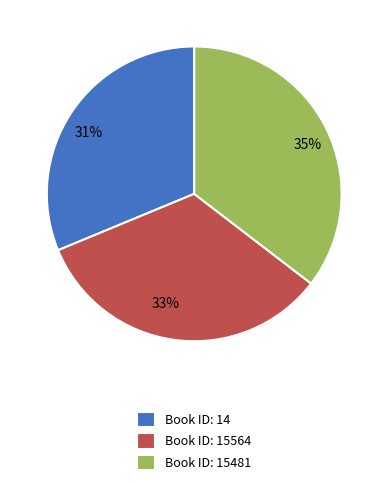

Does any single category account for the majority?

No